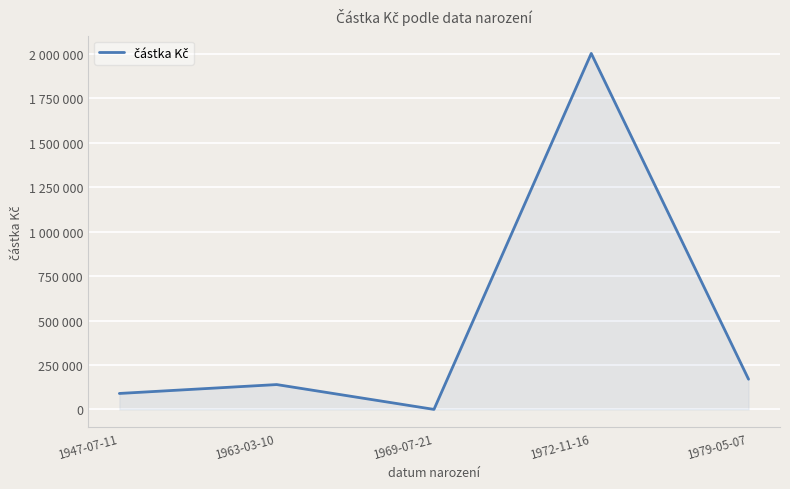

The chart shows a value of 90000 at 1947-07-11. True or false?

True